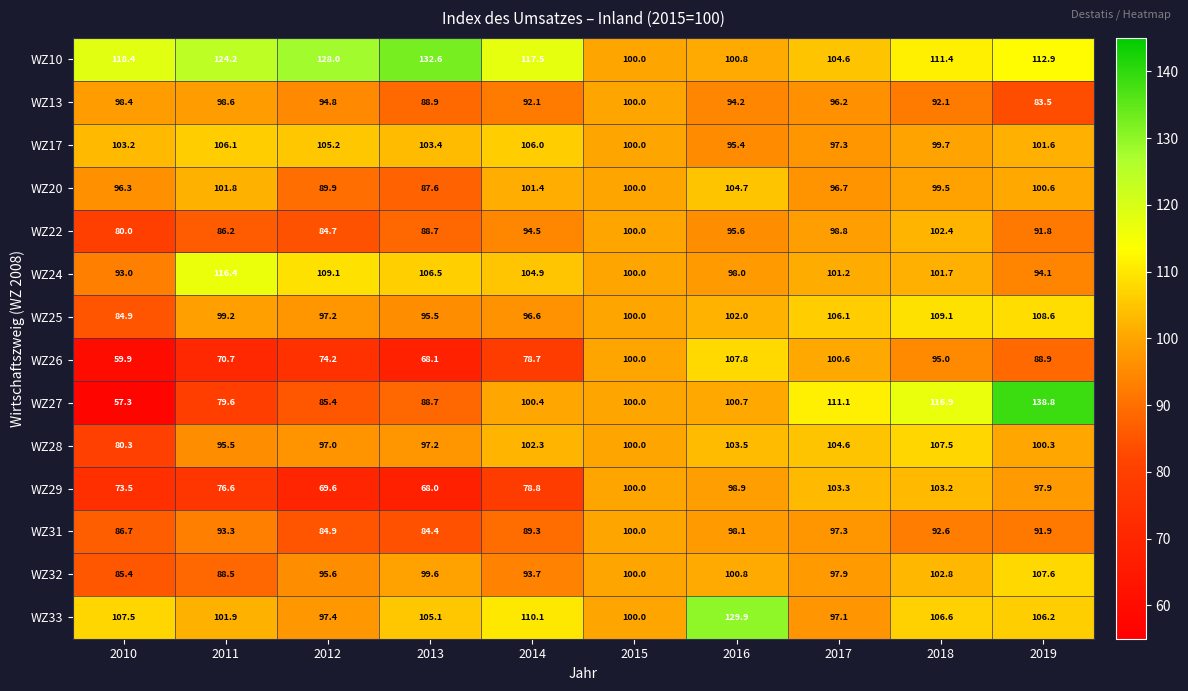

Which label corresponds to the smallest value in the chart?

2010